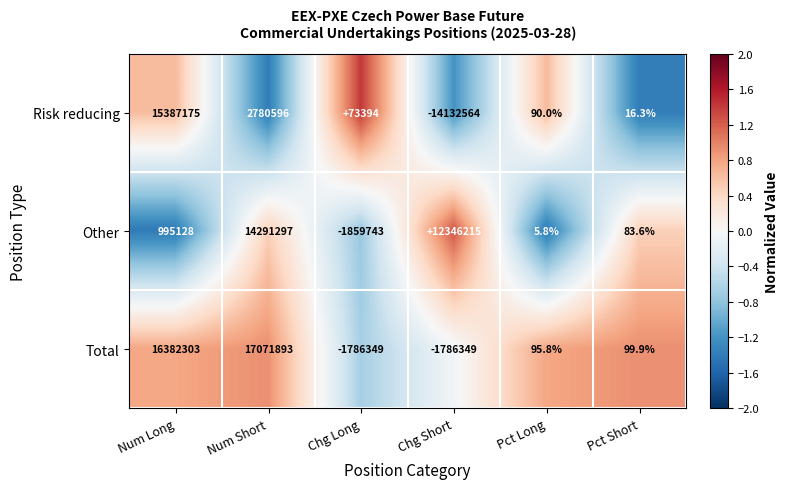

Which series has the largest total across all categories?

Total